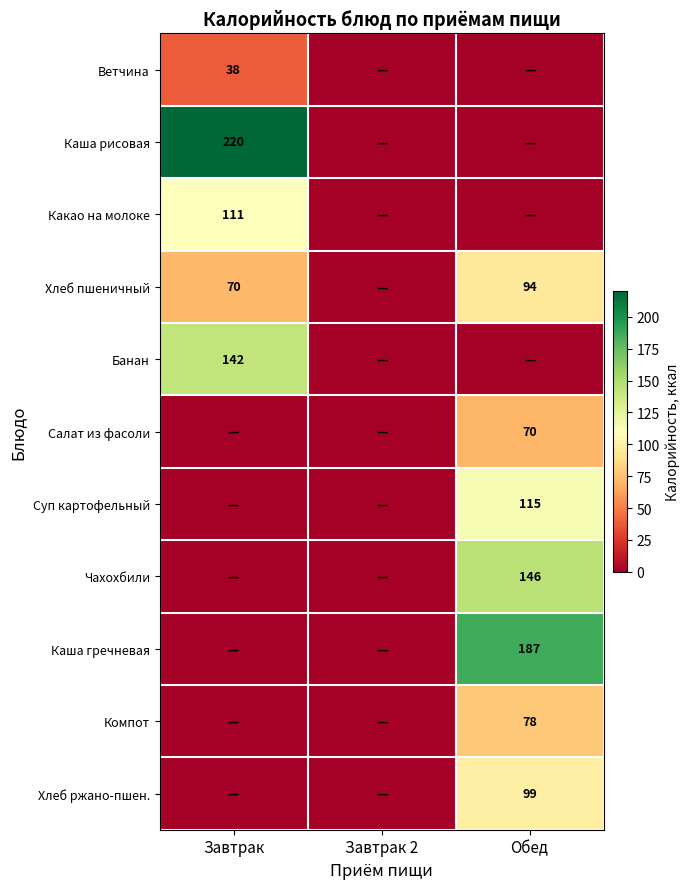

The value of Ветчина at Завтрак is 10.0. True or false?

False